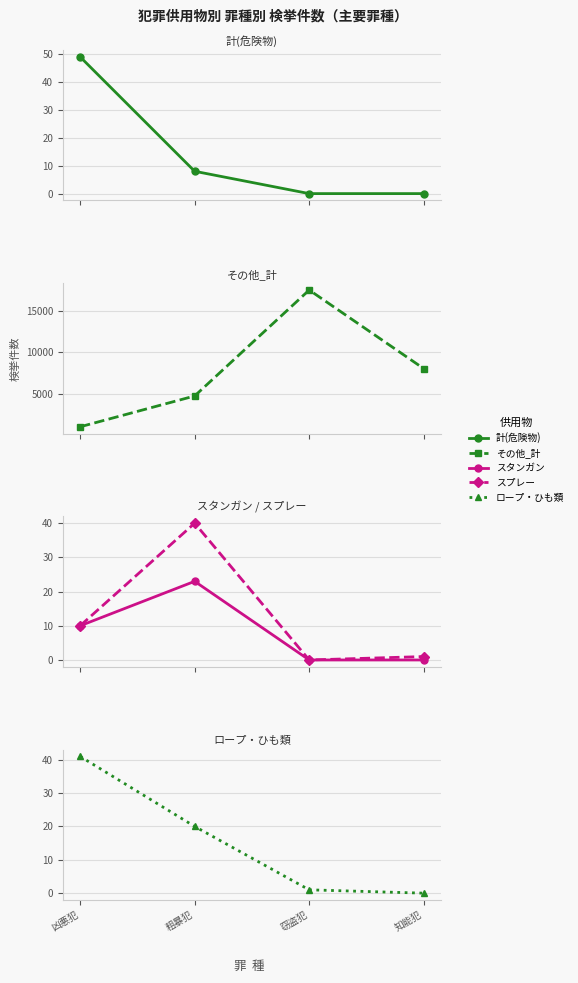

Reading left to right, list all the values displayed in this chart.

計(危険物): 凶悪犯=49	粗暴犯=8	窃盗犯=0	知能犯=0
その他_計: 凶悪犯=1006	粗暴犯=4725	窃盗犯=17507	知能犯=8025
スタンガン: 凶悪犯=10	粗暴犯=23	窃盗犯=0	知能犯=0
スプレー: 凶悪犯=10	粗暴犯=40	窃盗犯=0	知能犯=1
ロープ・ひも類: 凶悪犯=41	粗暴犯=20	窃盗犯=1	知能犯=0